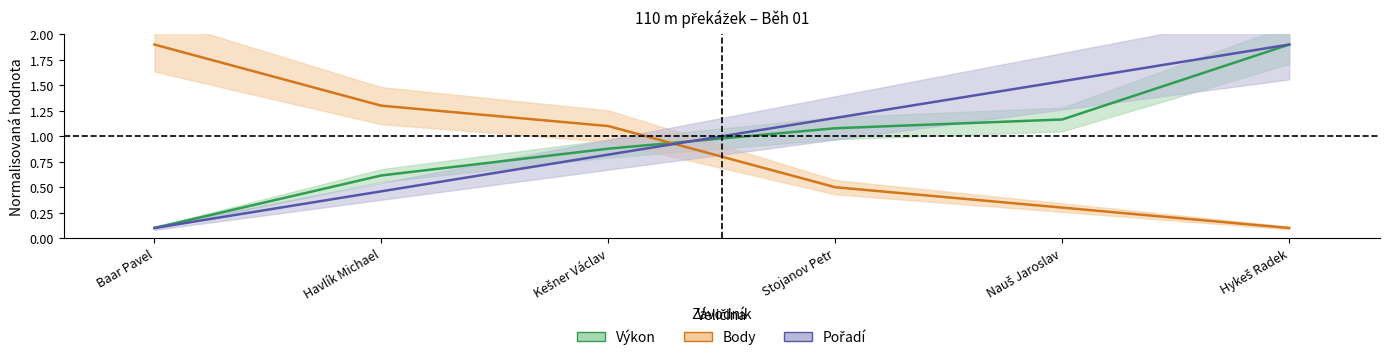

True or false: Pořadí has more than 1 points higher than both neighbors.

False